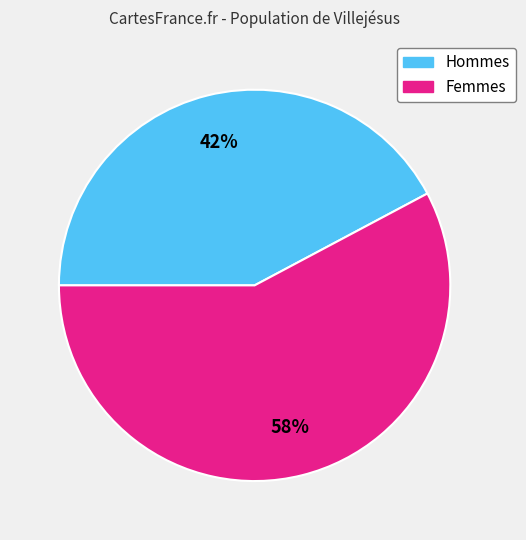

To the nearest percent, what is the difference between the largest and smallest slice percentages?

16%